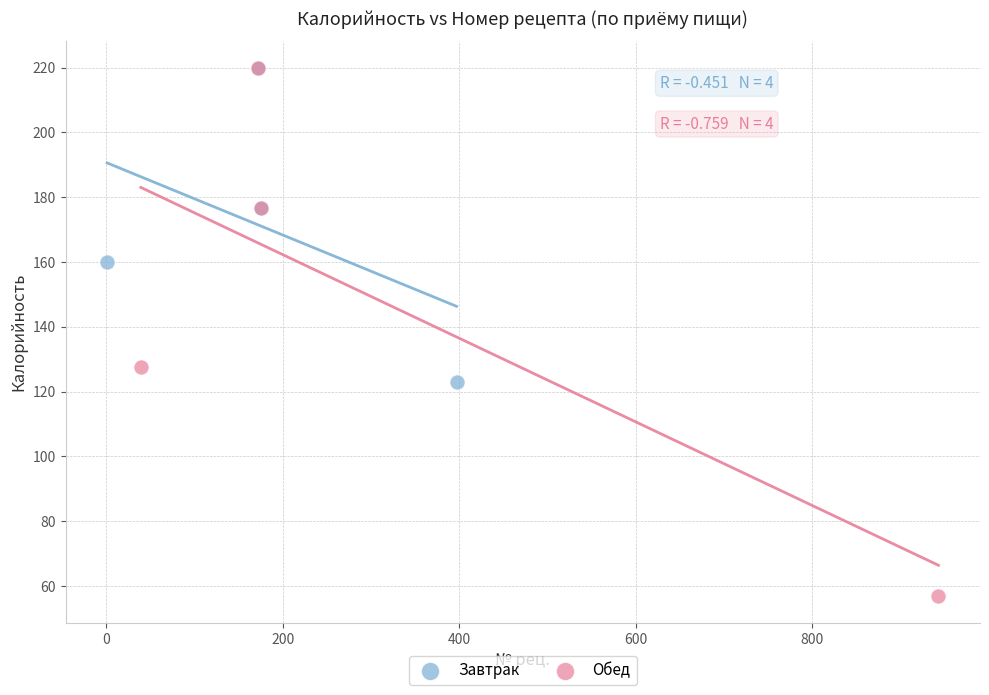

Which series contains the lowest Y value?

Обед